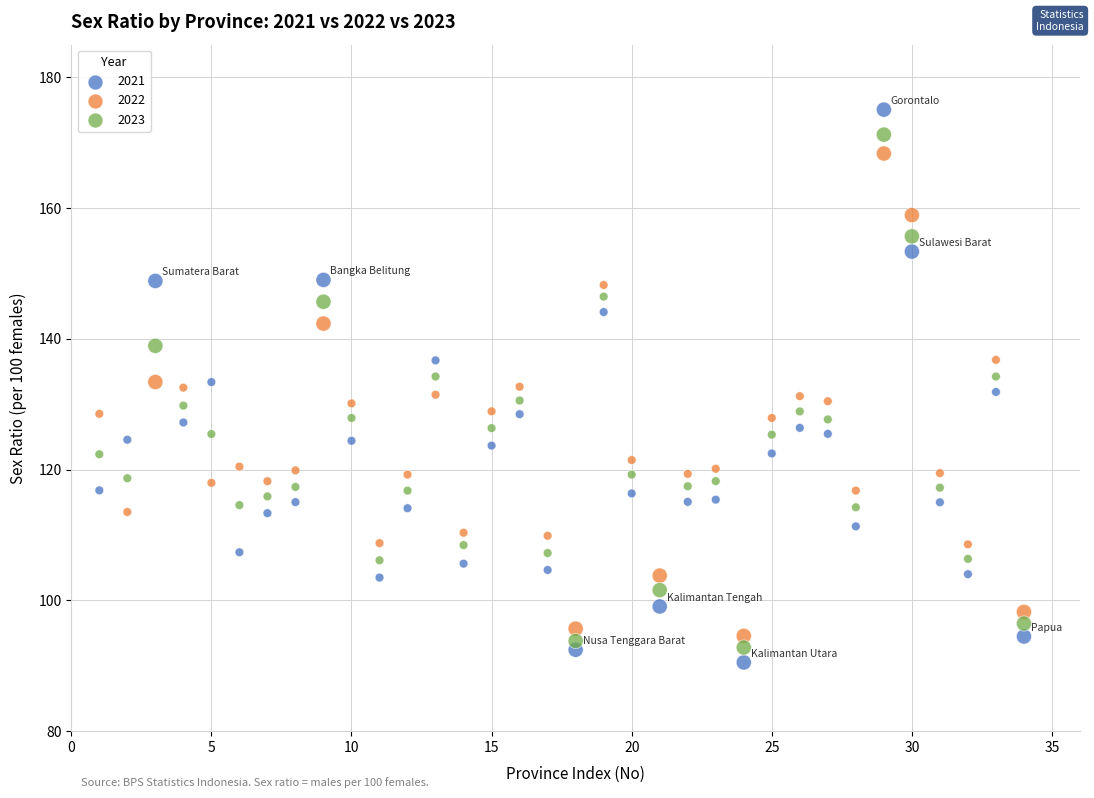

What is the X range (max minus min) for the scatter plot?

33.0